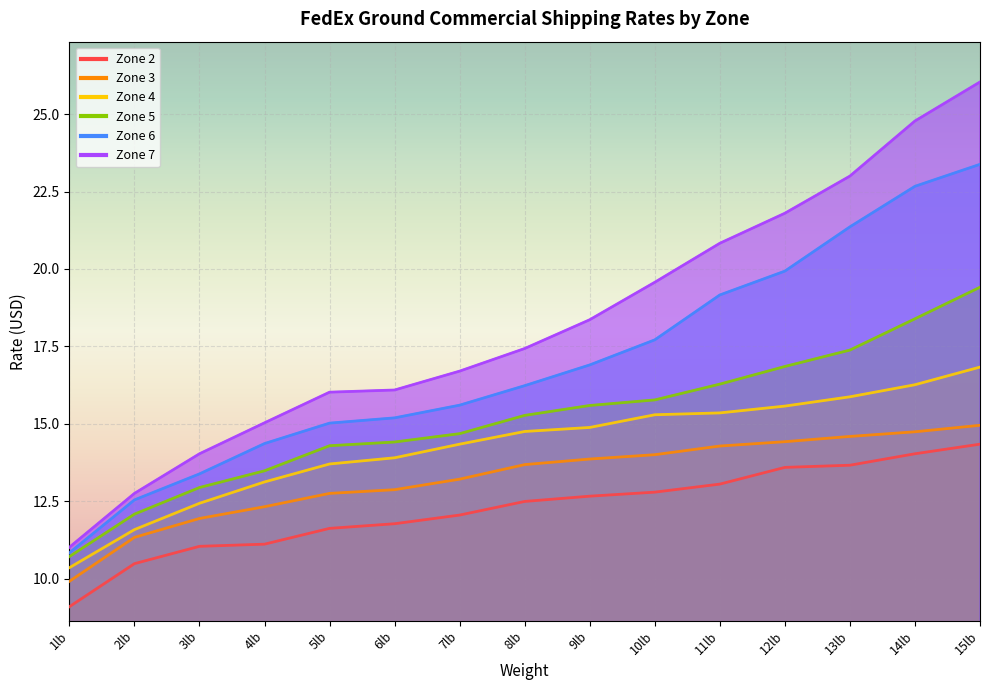

True or false: Zone 3 and Zone 6 intersect in this chart.

False